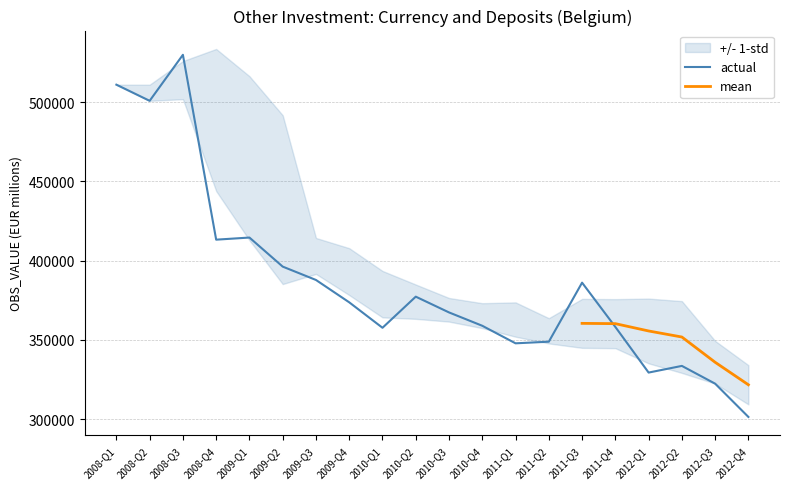

Is it true that the value at 2009-Q2 is 396273?

True